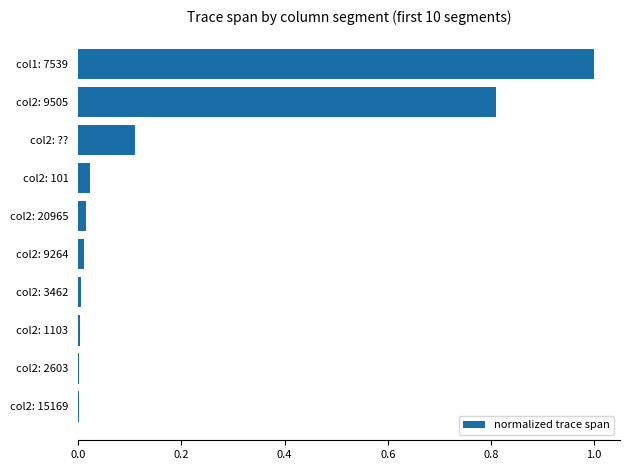

The chart shows a value of 0.0 at col2: 101. True or false?

True